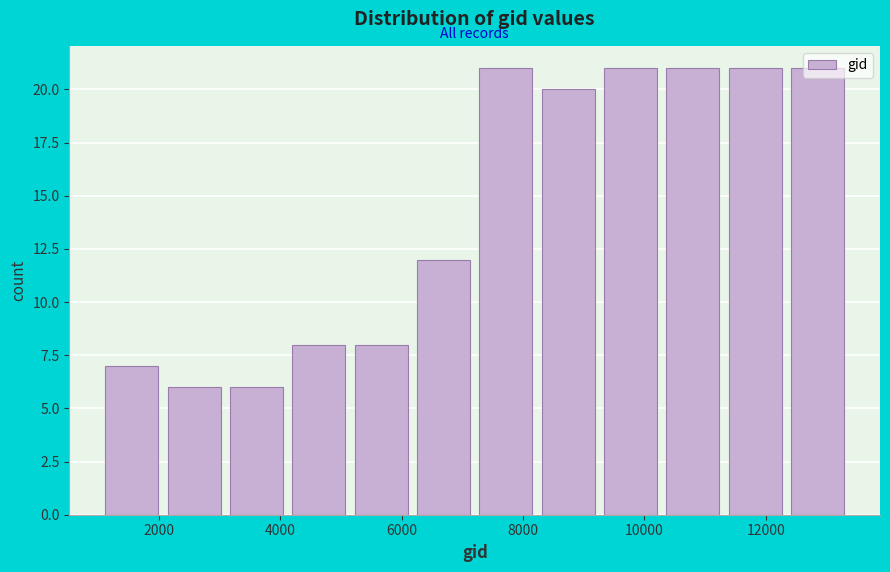

Reading left to right, transcribe this chart: for each bar, give the range it covers on the x-axis and its height. Neither the bar edges nor the heights are printed on the chart, so give them approximately, as read against the axes.

1000 to 2000: 7
2000 to 3000: 6
3000 to 4200: 6
4200 to 5200: 8
5200 to 6200: 8
6200 to 7200: 12
7200 to 8200: 21
8200 to 9200: 20
9200 to 10200: 21
10200 to 11400: 21
11400 to 12400: 21
12400 to 13400: 21